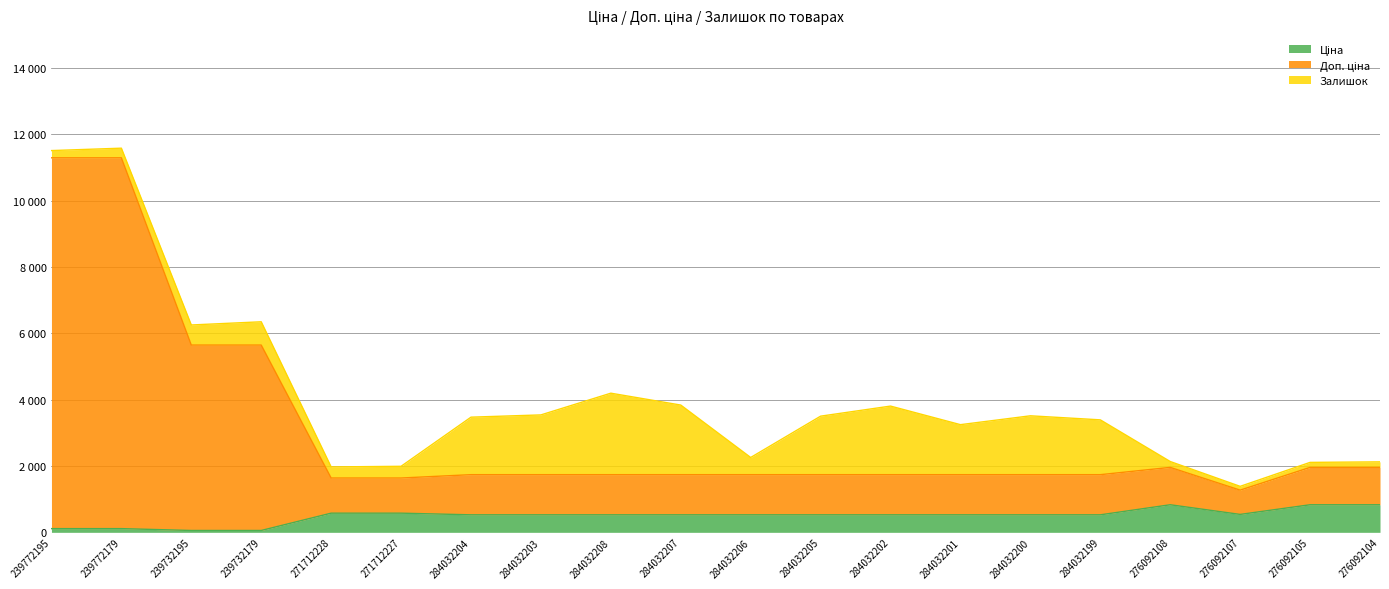

What position from the left is 284032200?

15